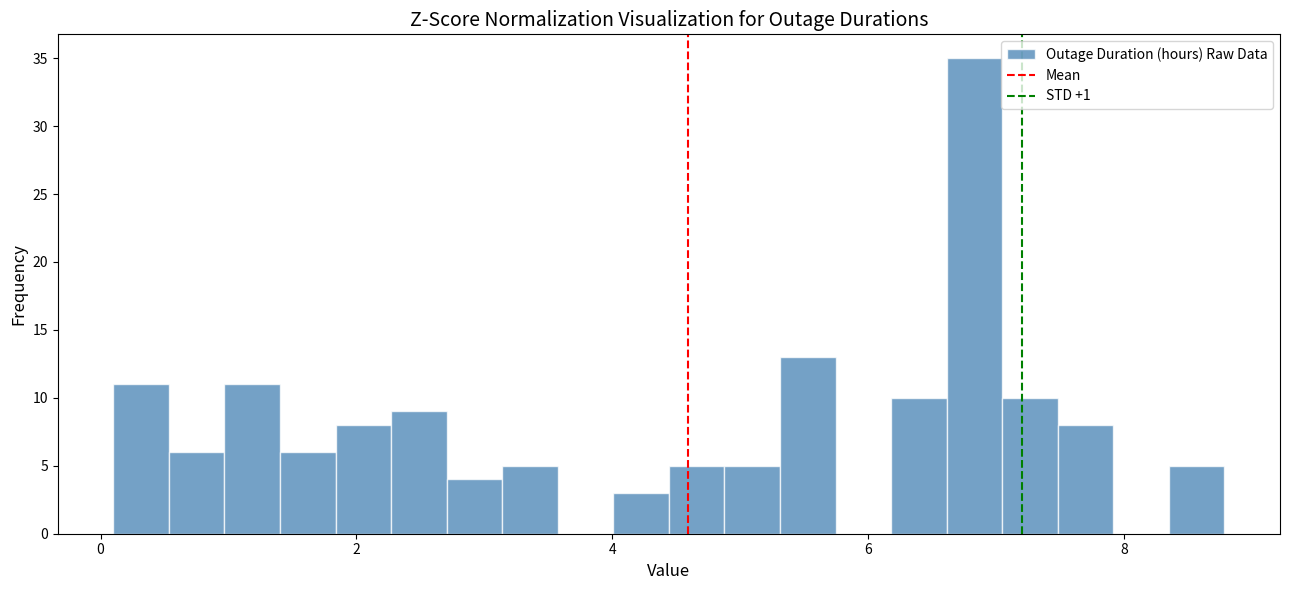

Read against the x-axis, roughly where is the centre of the tallest bar?

6.8